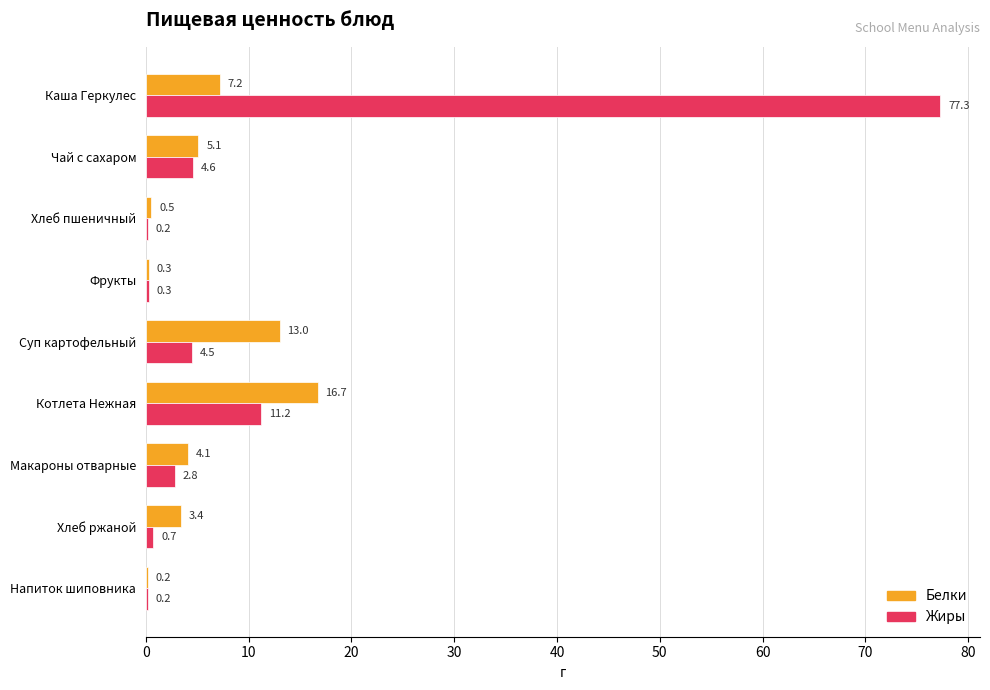

Which series changed the most between Хлеб пшеничный and Хлеб ржаной?

Белки